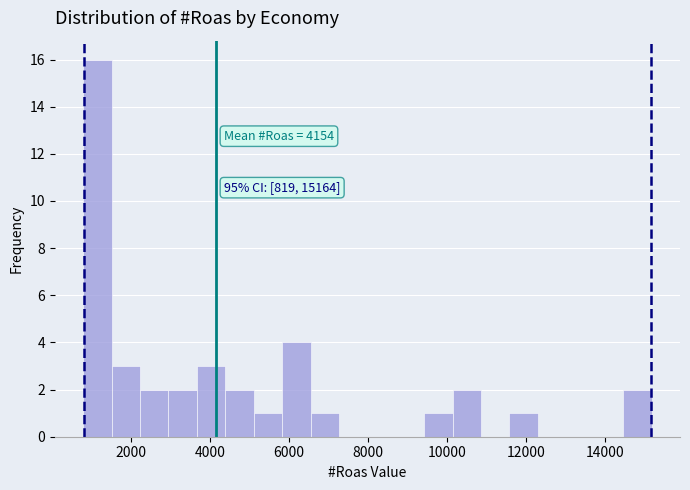

Read against the x-axis, roughly where is the centre of the tallest bar?

1200